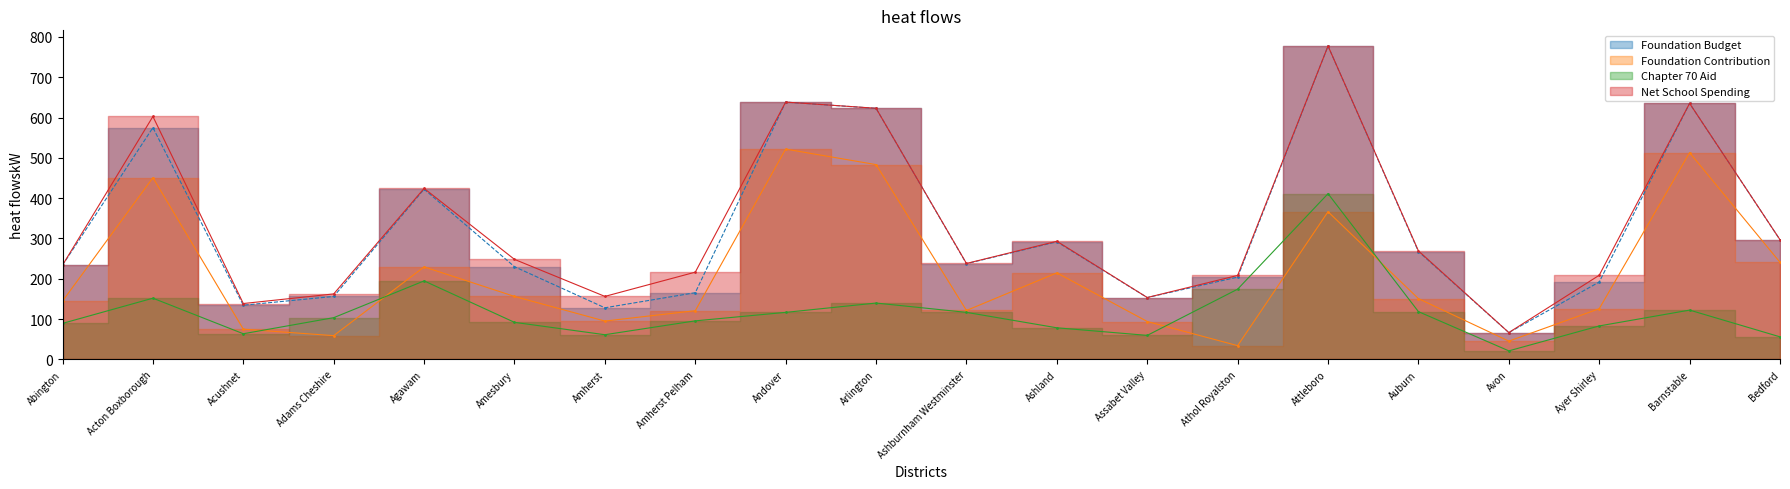

Is the value of Foundation Budget at Arlington greater than the value of Foundation Contribution at Adams Cheshire?

Yes